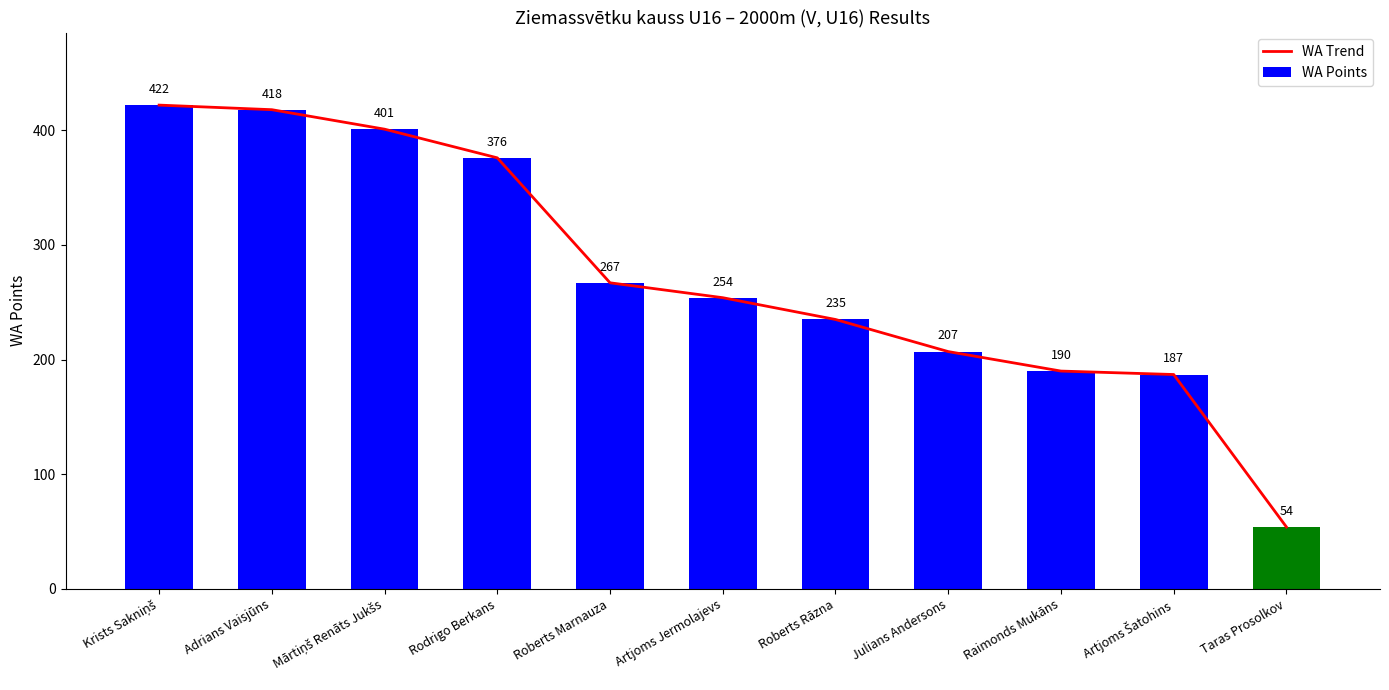

True or false: WA Trend has a value of 235 at Roberts Rāzna.

True